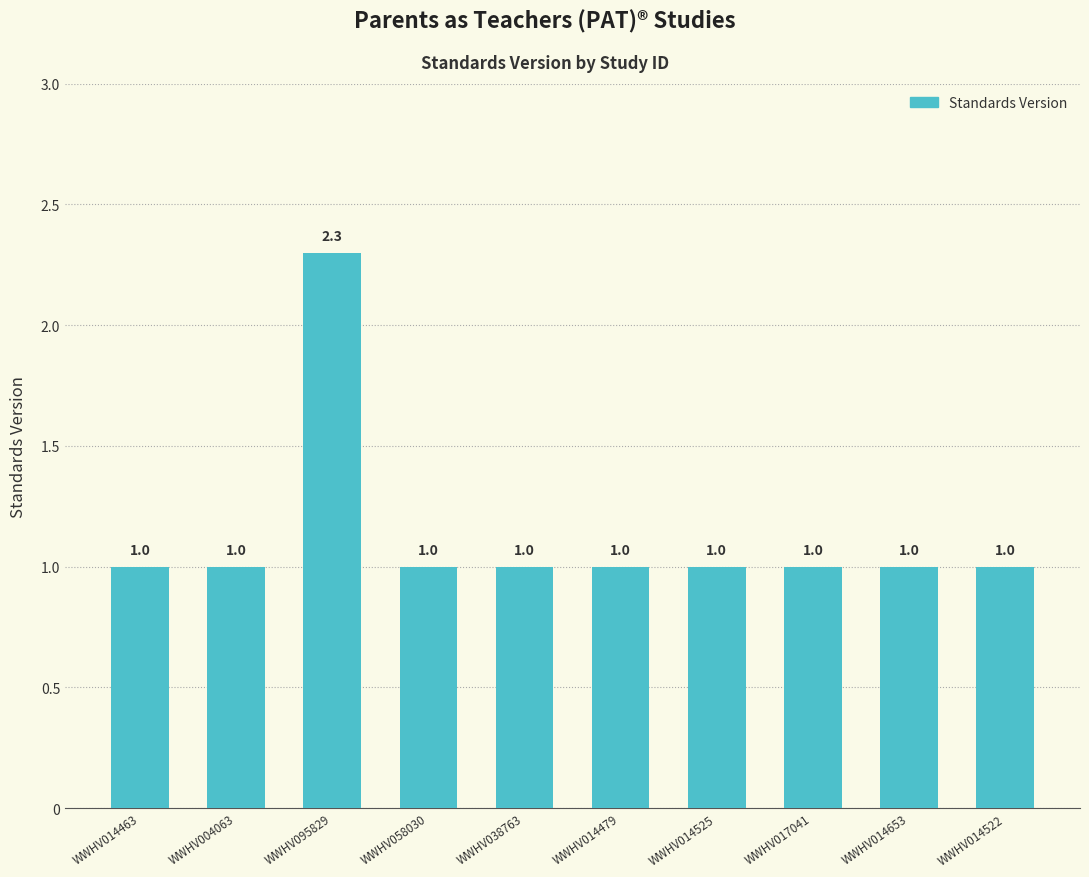

What value does the data have at WWHV014522?

1.0